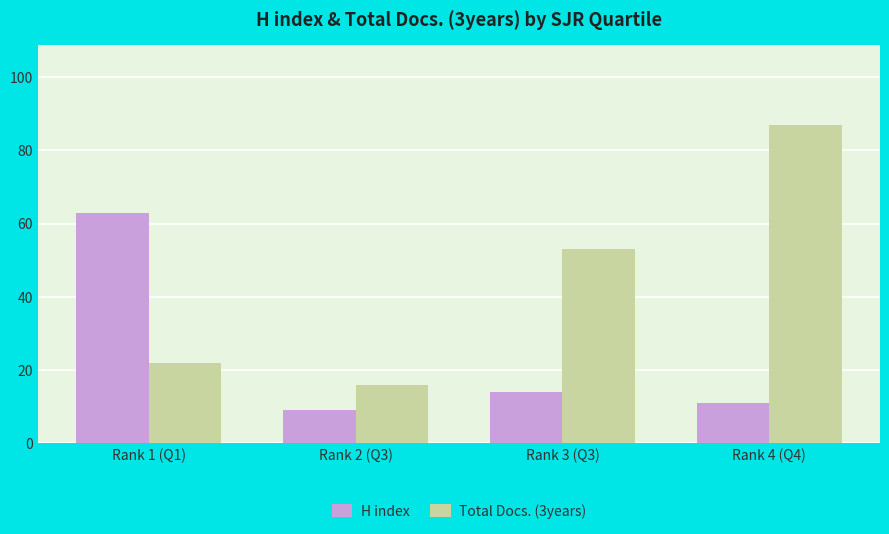

What is the maximum value shown in the chart?

87